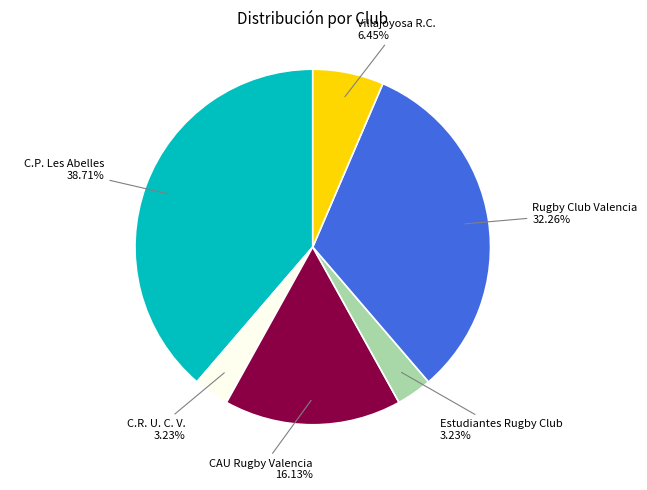

Between Rugby Club Valencia and Estudiantes Rugby Club, which is larger?

Rugby Club Valencia